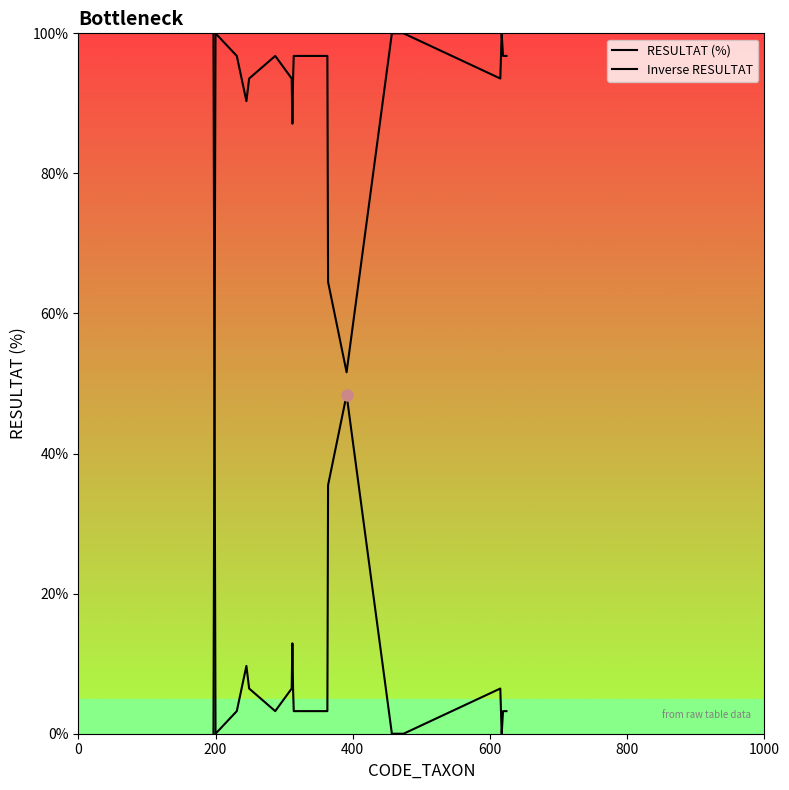

What is the maximum value for Inverse RESULTAT?

100.0